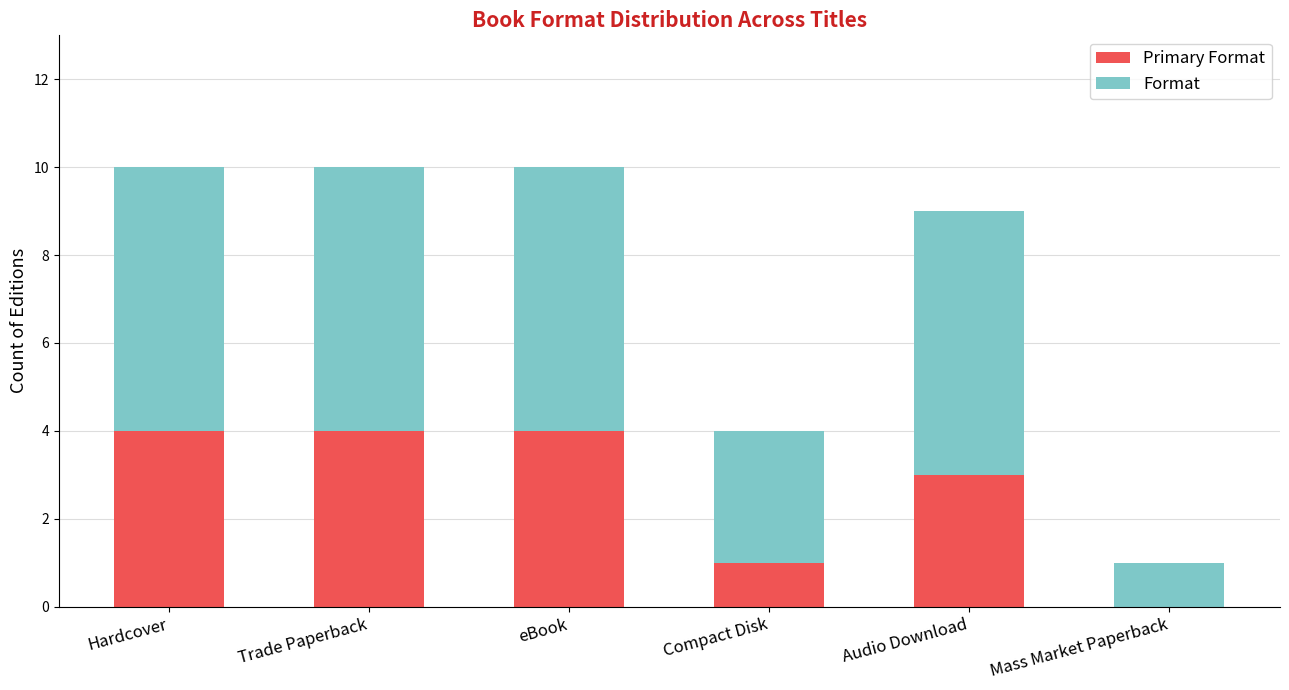

What is the total value across all series at Trade Paperback?

10